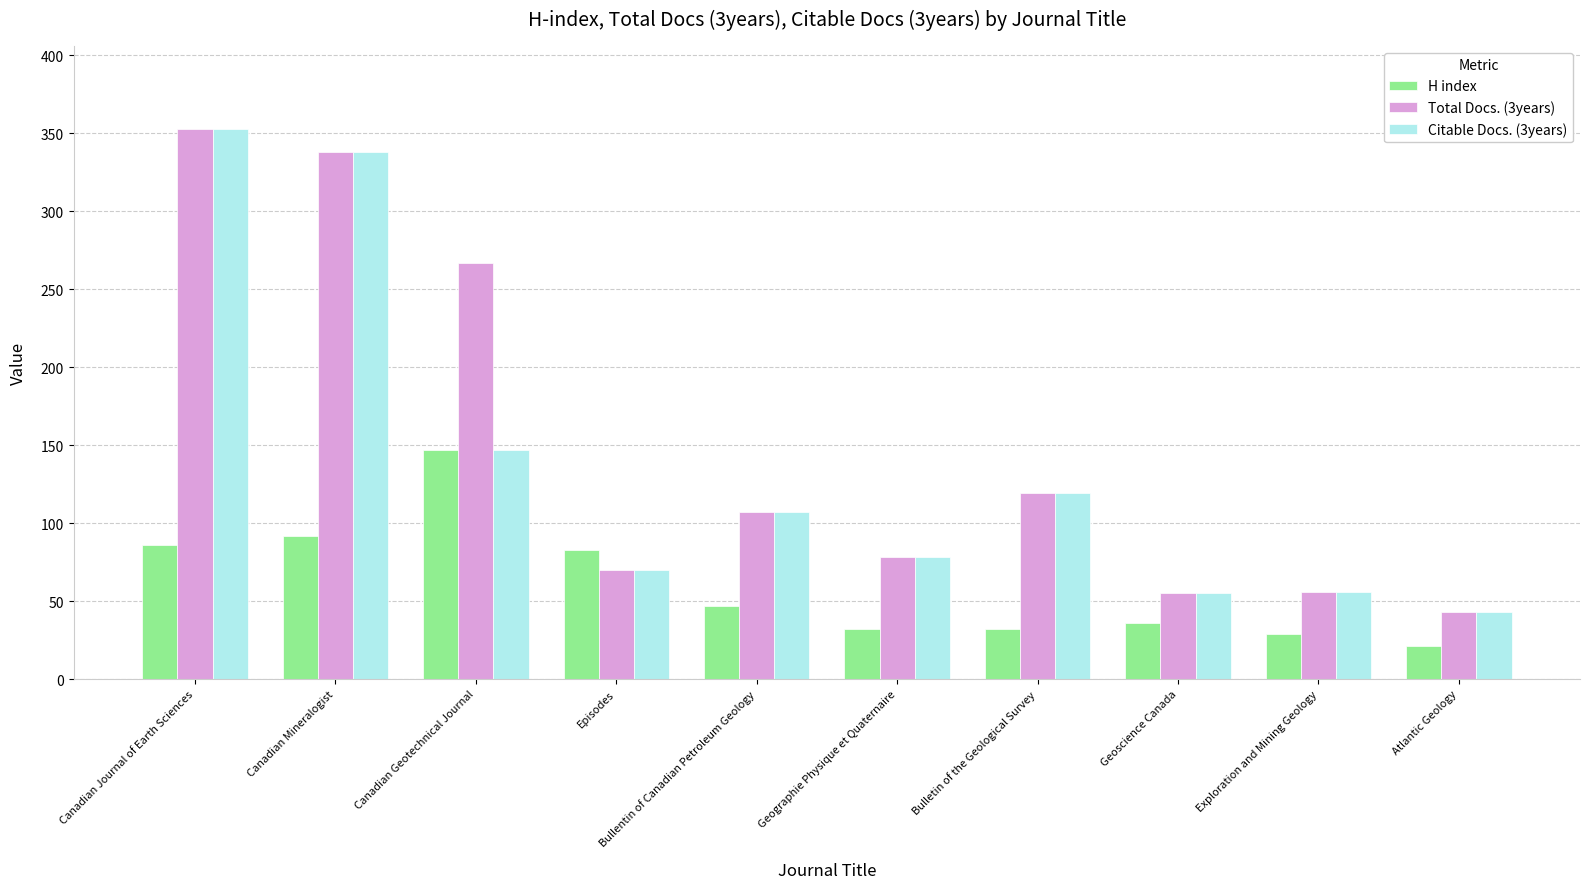

Is the value of H index at Canadian Journal of Earth Sciences greater than the value of Citable Docs. (3years) at Episodes?

Yes